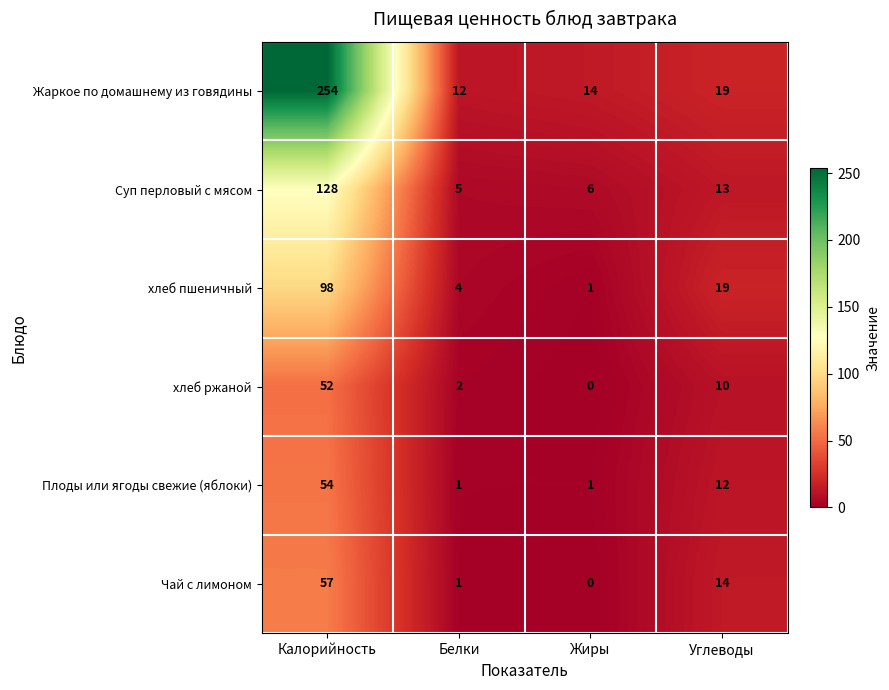

List the series in order of their peak value, lowest first.

хлеб ржаной, Плоды или ягоды свежие (яблоки), Чай с лимоном, хлеб пшеничный, Суп перловый с мясом, Жаркое по домашнему из говядины